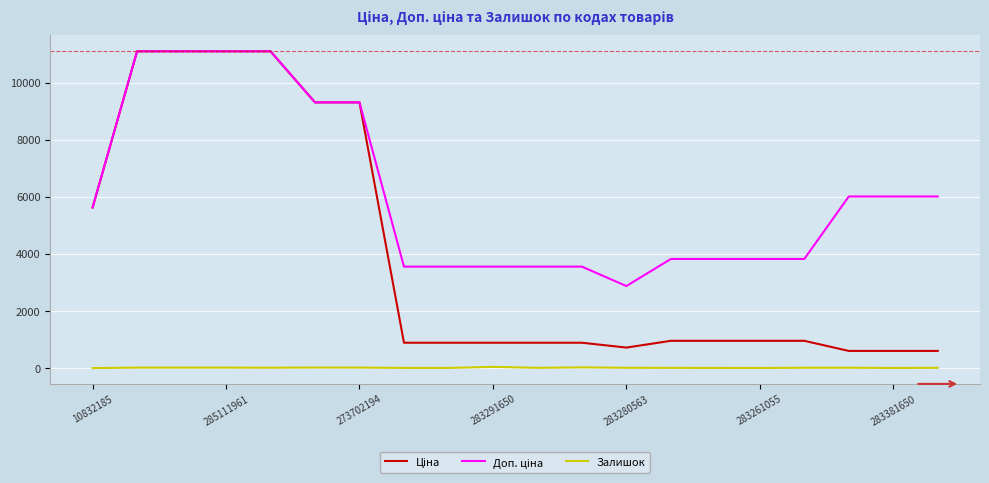

What is the maximum value shown in the chart?

11113.6